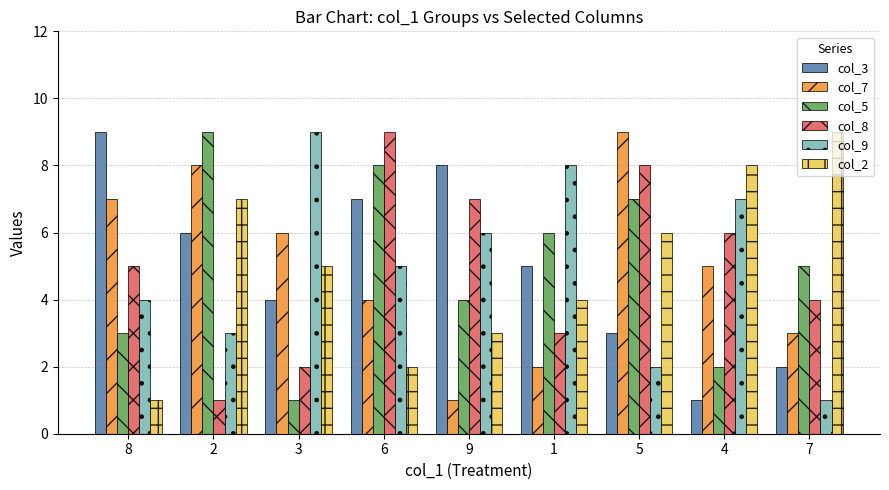

Reading left to right, extract all data points from this chart.

col_3: 8=9	2=6	3=4	6=7	9=8	1=5	5=3	4=1	7=2
col_7: 8=7	2=8	3=6	6=4	9=1	1=2	5=9	4=5	7=3
col_5: 8=3	2=9	3=1	6=8	9=4	1=6	5=7	4=2	7=5
col_8: 8=5	2=1	3=2	6=9	9=7	1=3	5=8	4=6	7=4
col_9: 8=4	2=3	3=9	6=5	9=6	1=8	5=2	4=7	7=1
col_2: 8=1	2=7	3=5	6=2	9=3	1=4	5=6	4=8	7=9